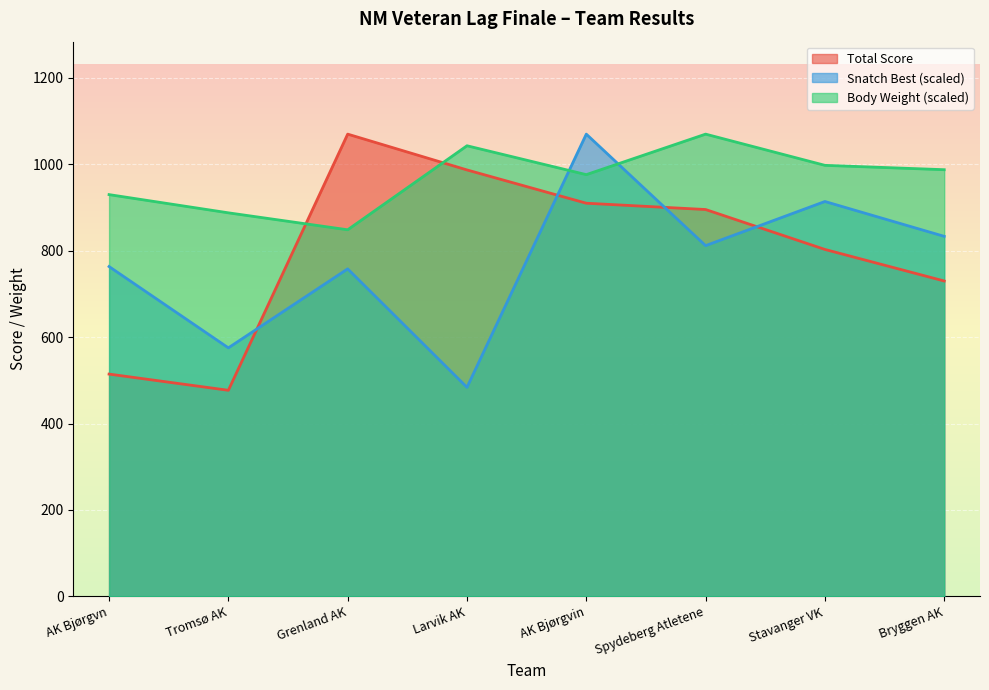

Which series ends up on top after the final intersection of Snatch Best and Total Score?

Snatch Best